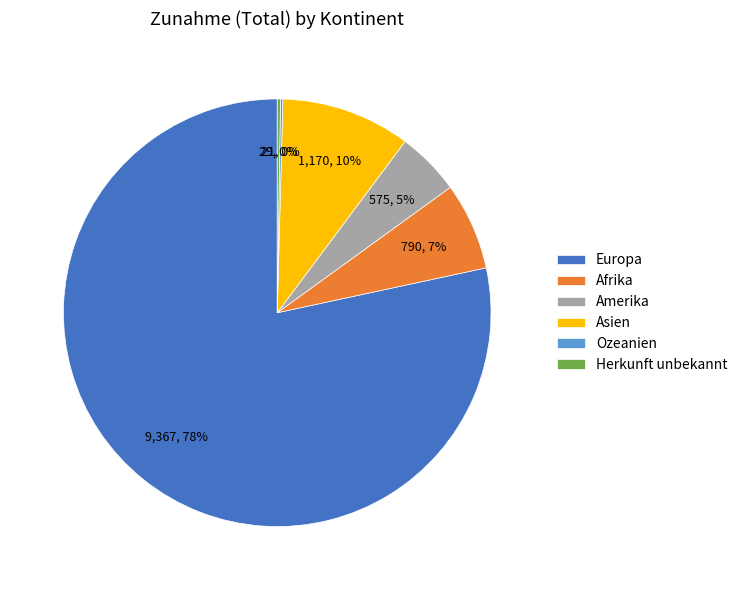

Is it true that Europa is 78% of the pie?

True